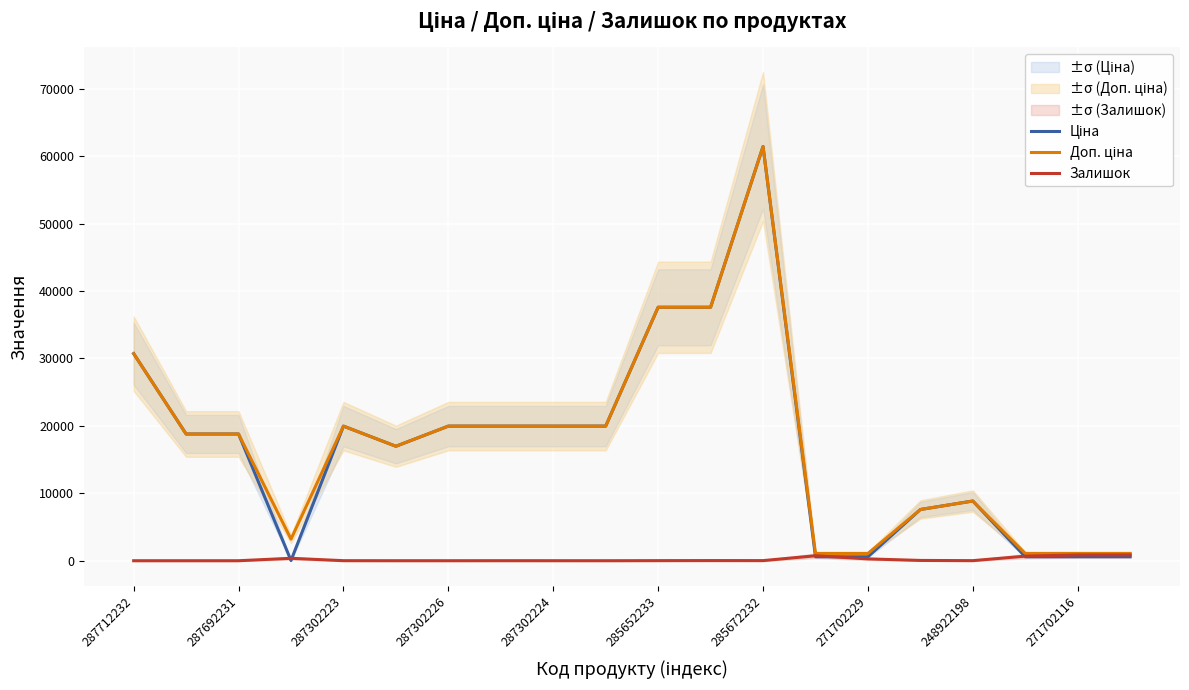

Is it true that Залишок equals 282.3 at 287692231?

False